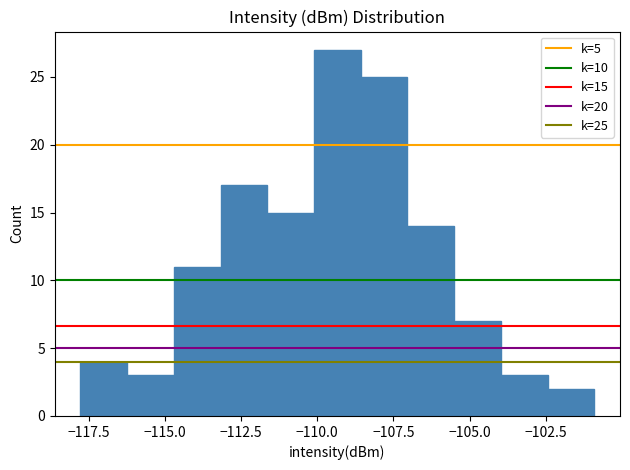

Around what value on the x-axis is the tallest bar? Give the approximate position of its centre, as read against the axis.

-109.5